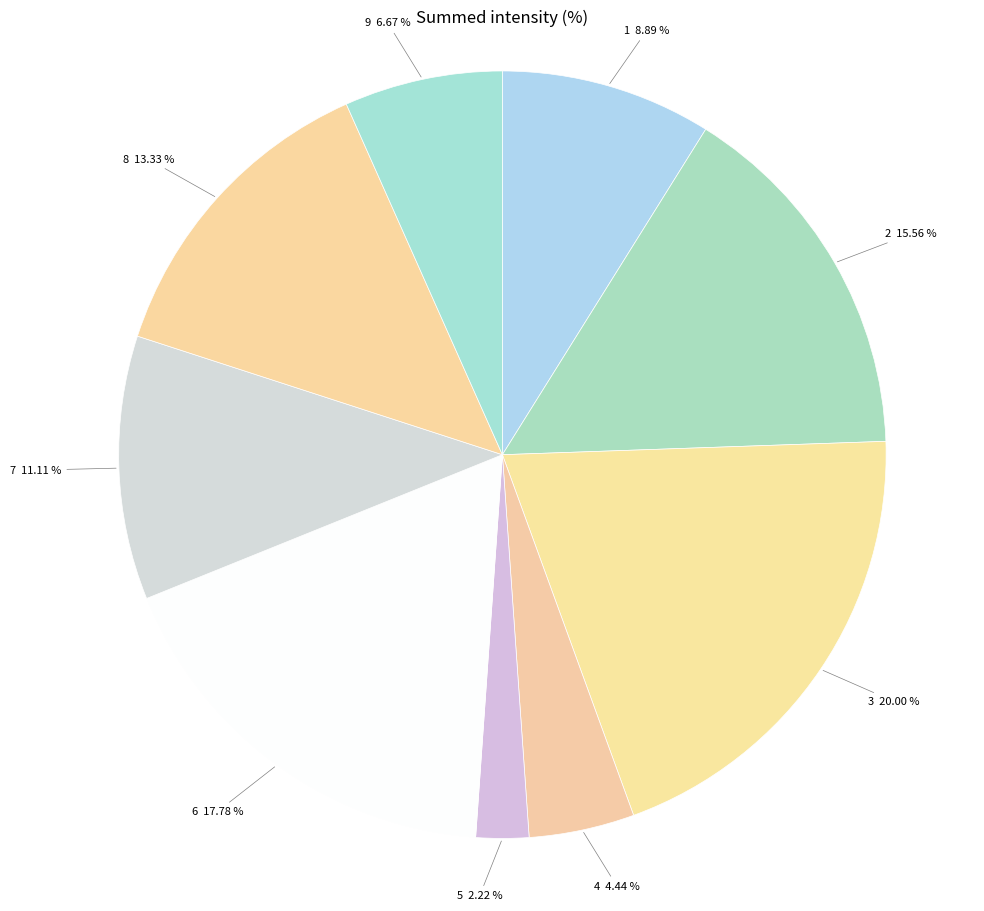

Which category has the smallest portion of the pie?

5